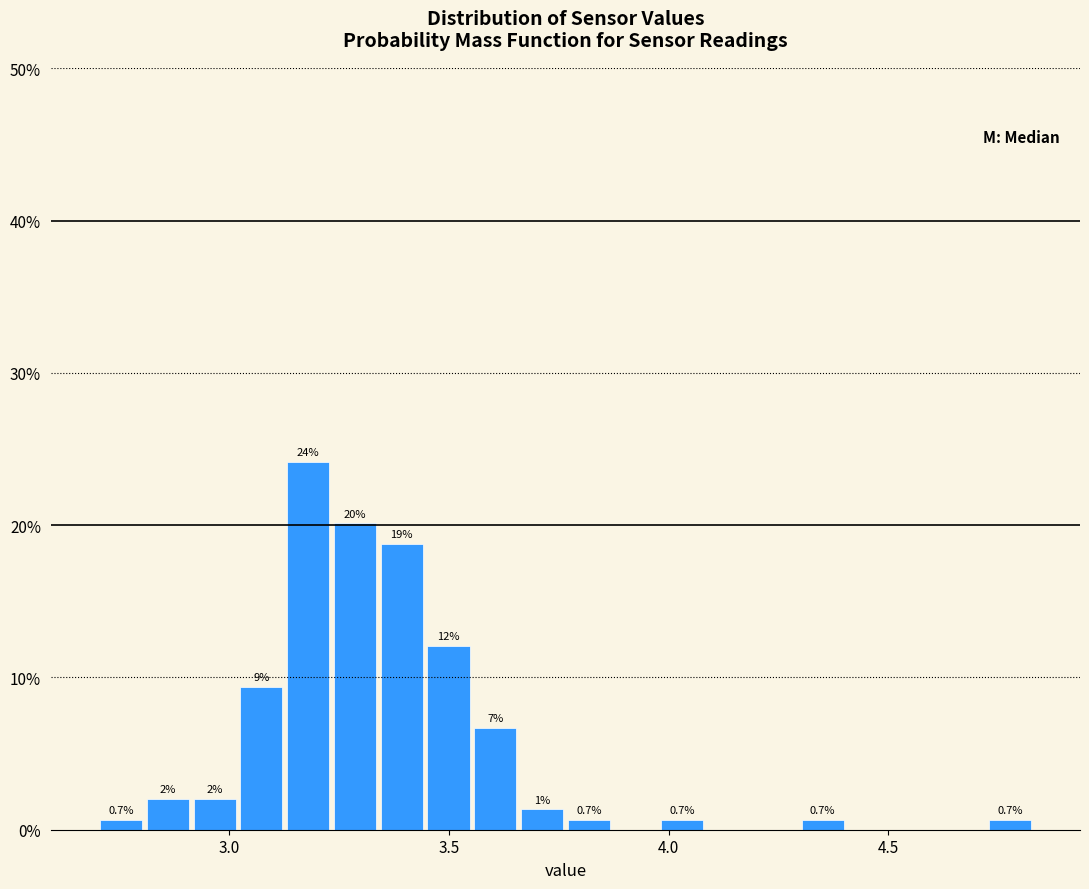

Around what value on the x-axis is the tallest bar? Give the approximate position of its centre, as read against the axis.

3.20